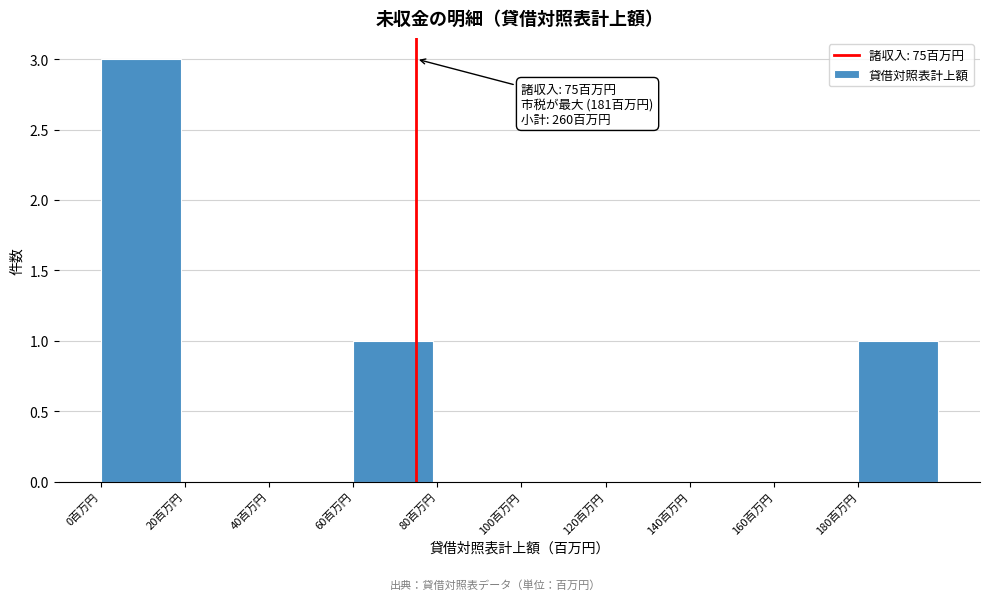

Over which range of the x-axis is the bar tallest?

0 to 20